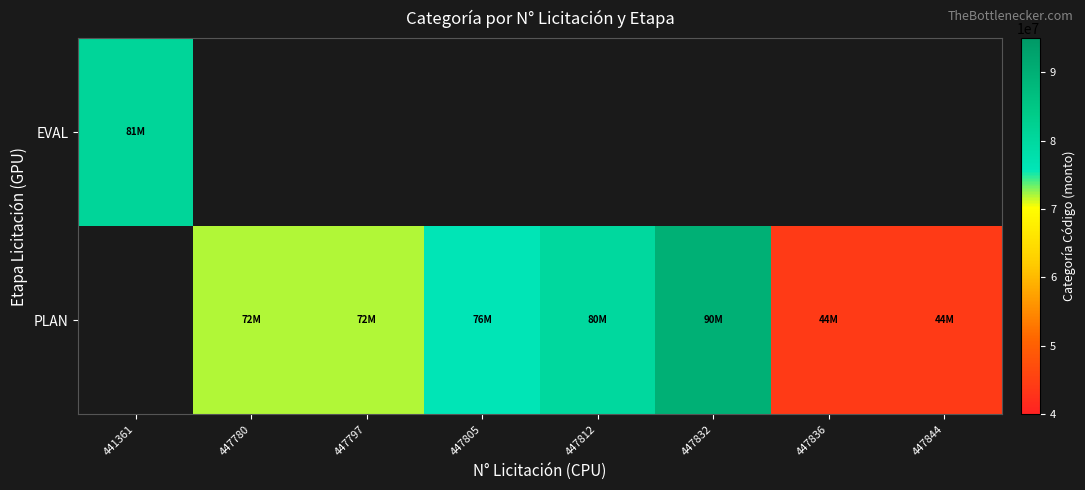

What is the difference between the second highest and minimum values in the PLAN series?

36000000.0